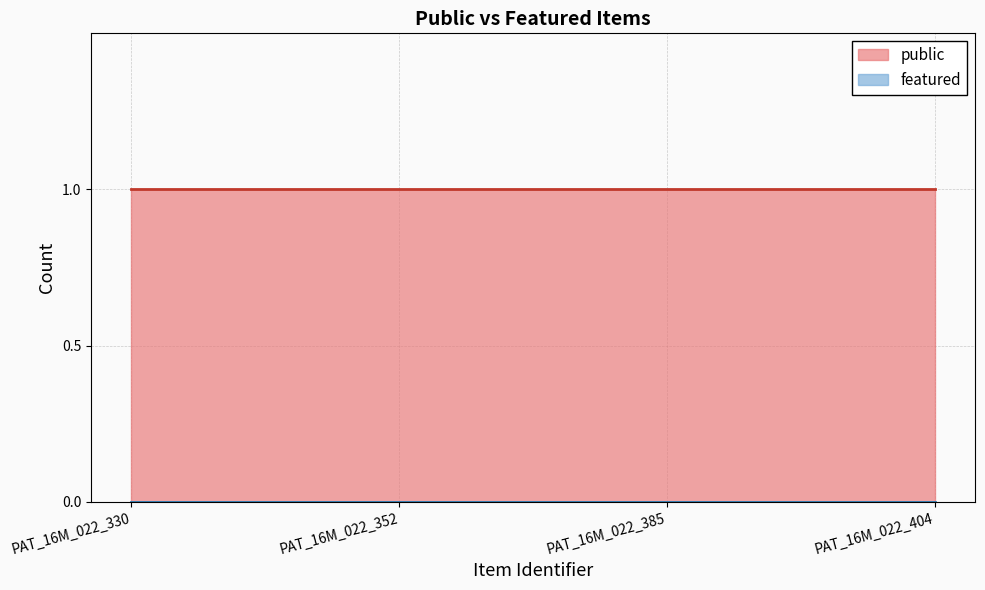

Rank the series by their maximum value, from lowest to highest.

featured, public